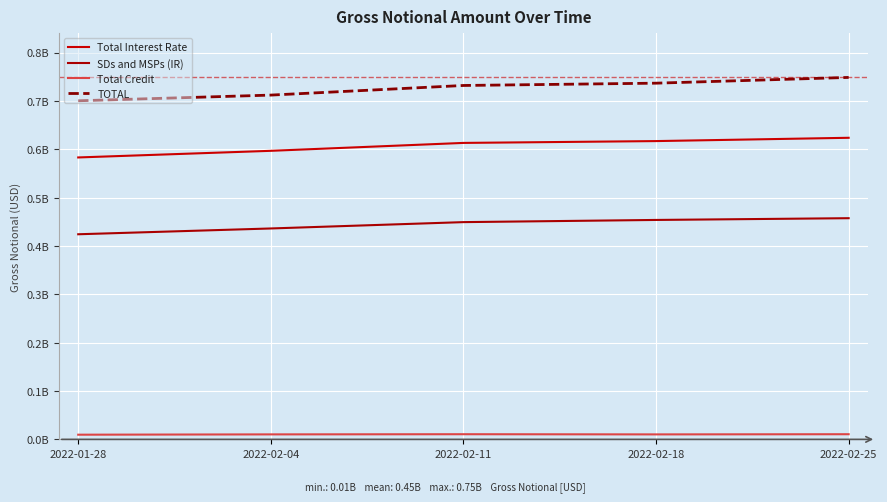

Reading left to right, transcribe all the data shown in this chart.

Total Interest Rate: 2022-01-28=583043061	2022-02-04=596759892	2022-02-11=613113913	2022-02-18=616893160	2022-02-25=623712061
SDs and MSPs (IR): 2022-01-28=424195350	2022-02-04=436177859	2022-02-11=449290964	2022-02-18=453803952	2022-02-25=457418896
Total Credit: 2022-01-28=9670072	2022-02-04=10309507	2022-02-11=10653804	2022-02-18=10287080	2022-02-25=10640286
TOTAL: 2022-01-28=700244991	2022-02-04=712003817	2022-02-11=731899954	2022-02-18=736660814	2022-02-25=748558334